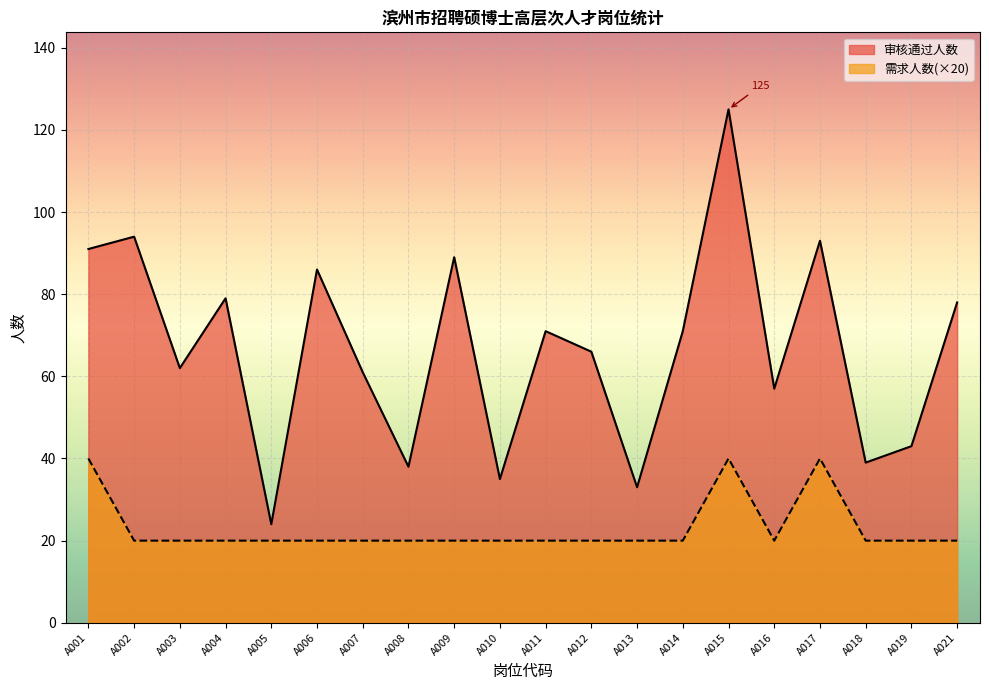

At which category does 需求人数 reach its first local valley?

A016